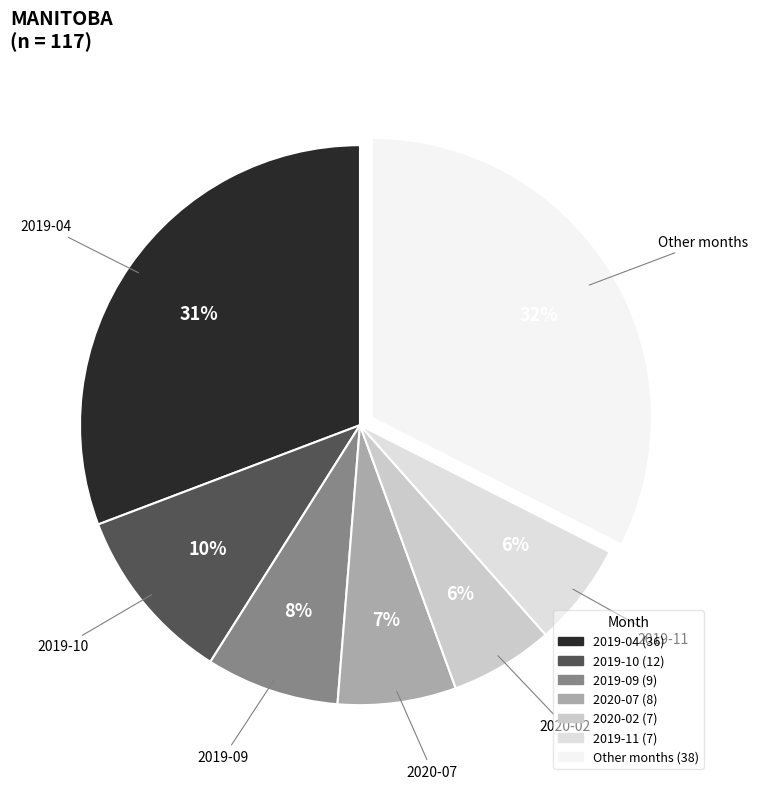

Does any single category account for the majority?

No